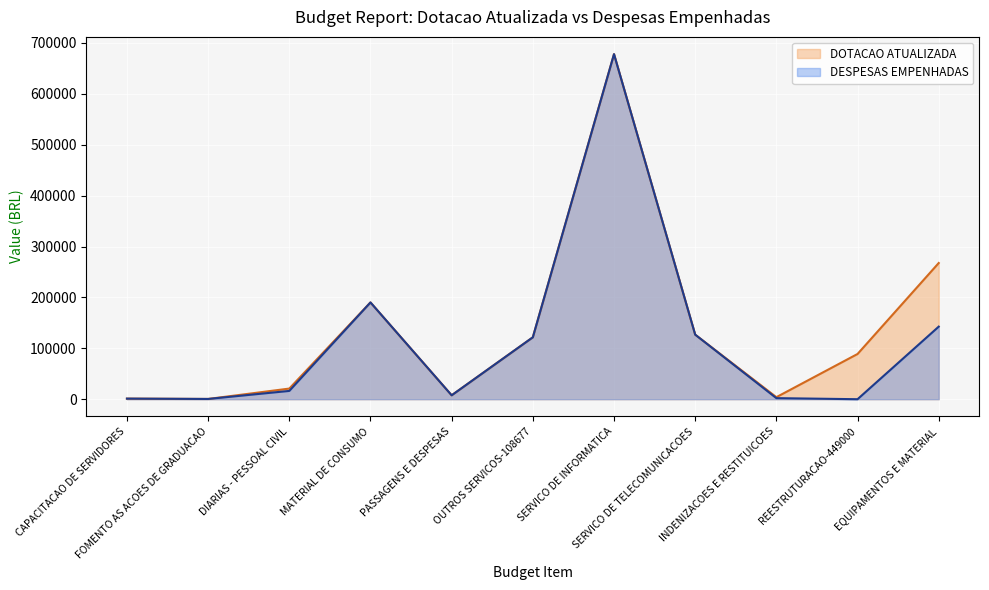

What is the value of the DESPESAS EMPENHADAS point at the 9th from the left?

2085.3